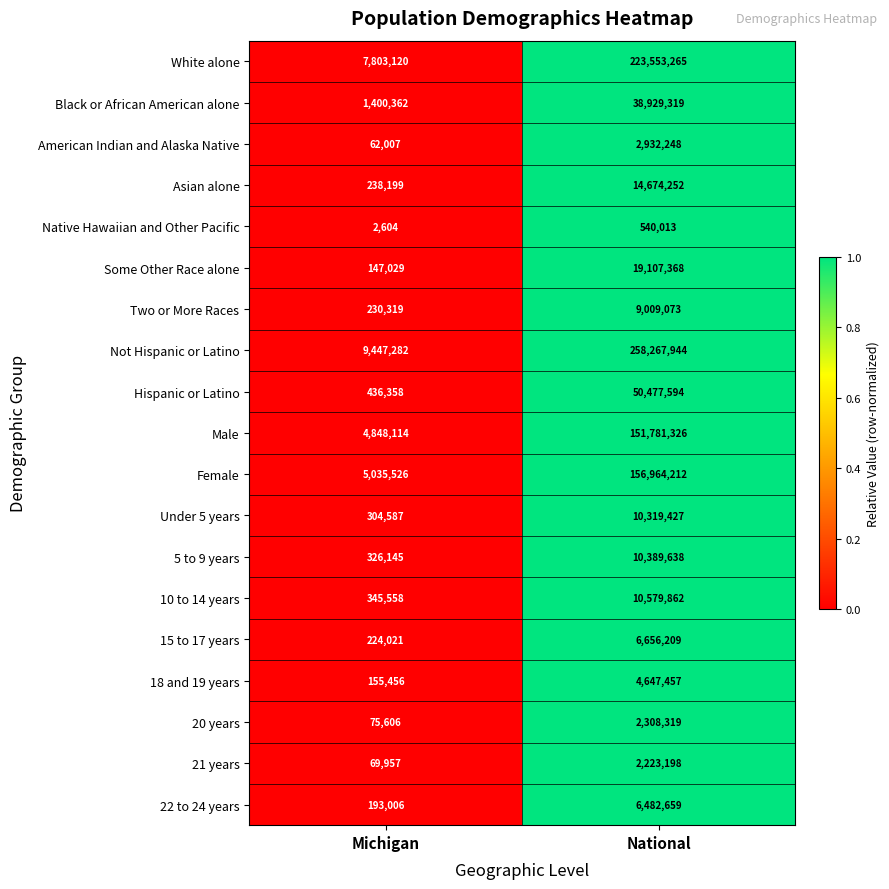

How many categories are shown in the chart?

2